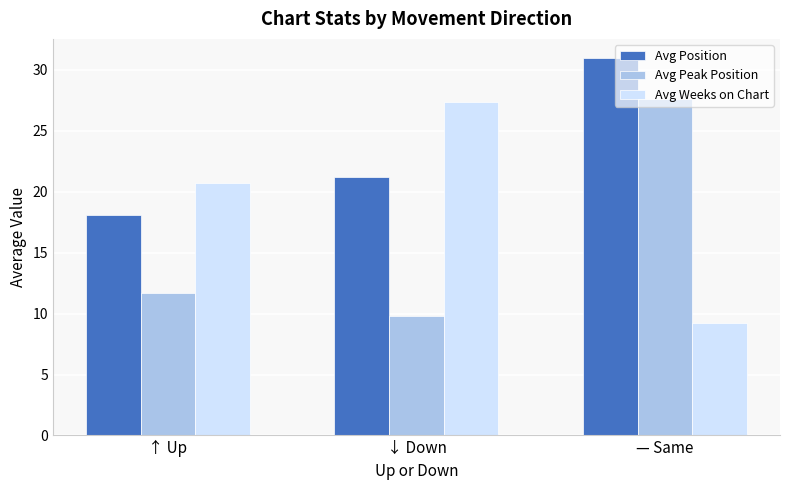

What is the spread (max minus min) of values at — Same?

21.8